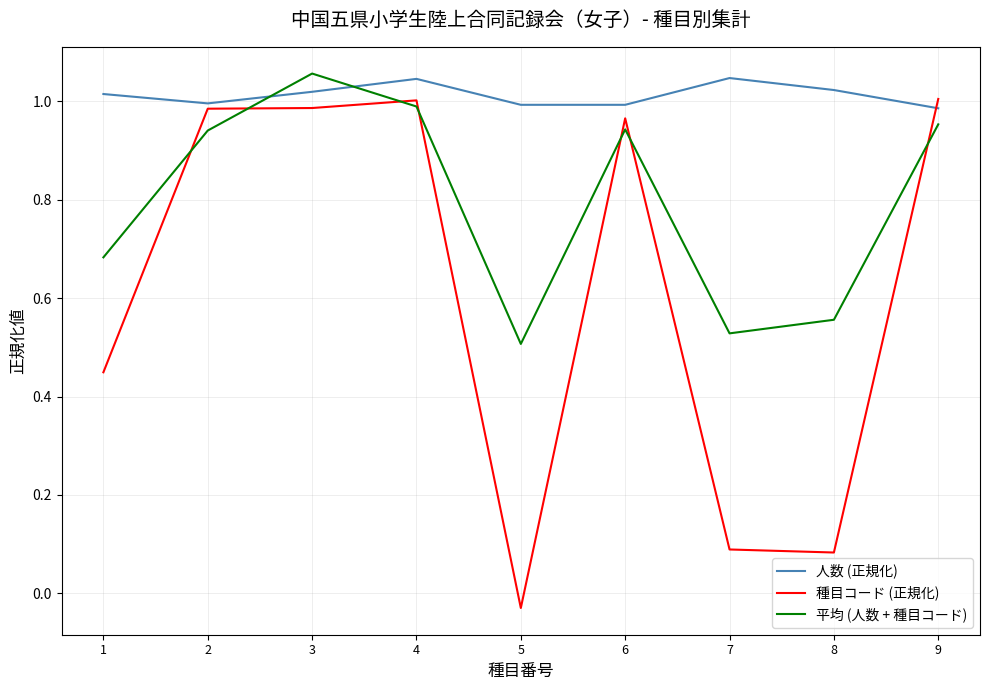

Rank the series by their average value, from lowest to highest.

種目コード (正規化), 平均 (人数 + 種目コード), 人数 (正規化)